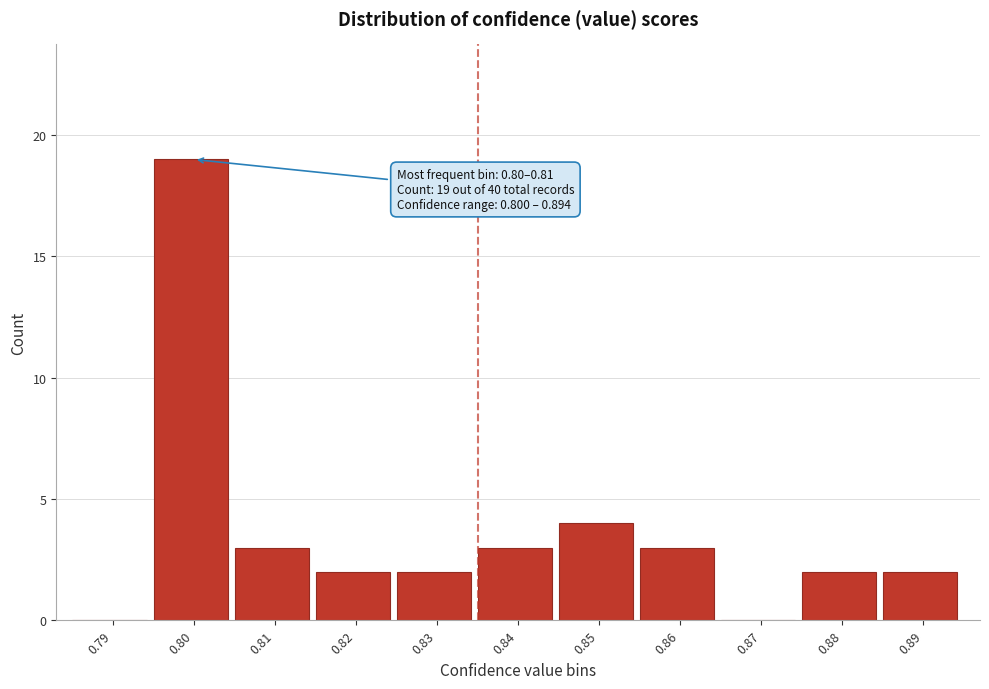

Reading left to right, what are all the values shown in this chart?

0.79=0	0.80=19	0.81=3	0.82=2	0.83=2	0.84=3	0.85=4	0.86=3	0.87=0	0.88=2	0.89=2